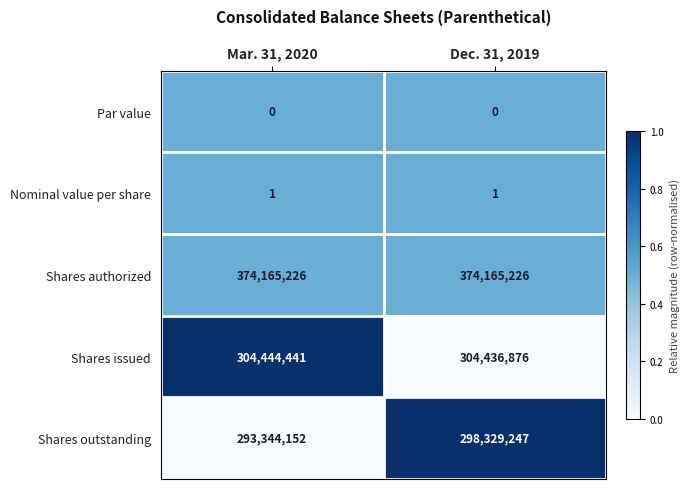

Rank the series by their maximum value, from highest to lowest.

Shares authorized, Shares issued, Shares outstanding, Nominal value per share, Par value